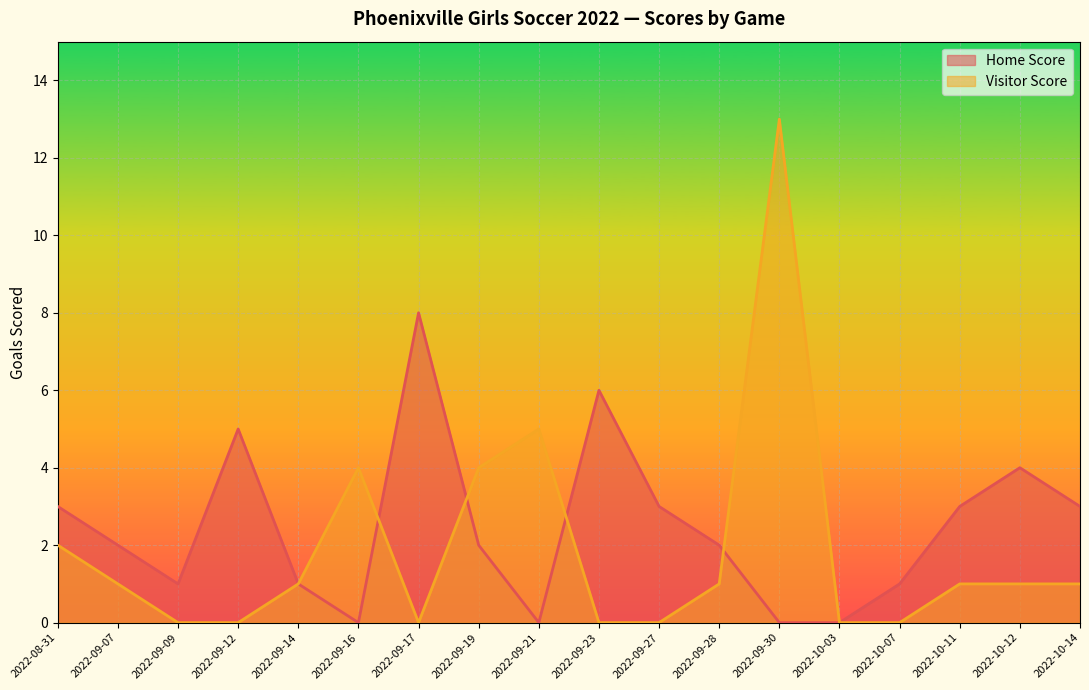

Where do Home Score and Visitor Score first cross each other?

2022-09-16 and 2022-09-17